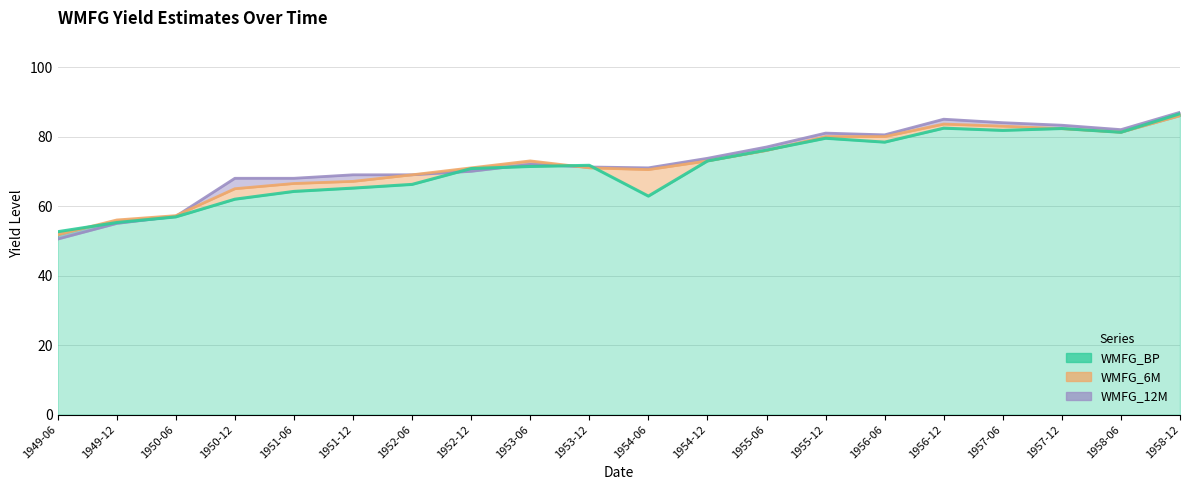

What is the label of the 8th point from the left?

1952-12